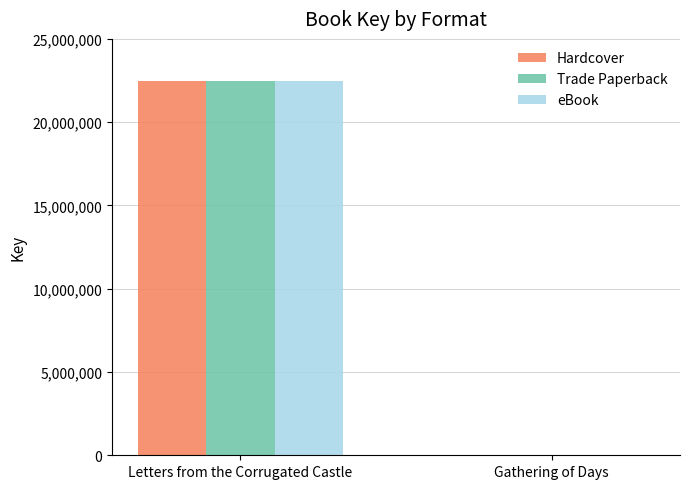

The eBook series shows 37929463 at Letters from the Corrugated Castle. True or false?

False